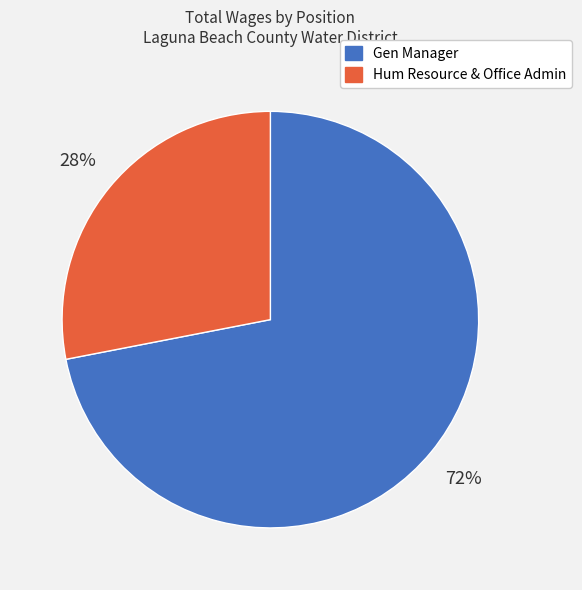

The Hum Resource & Office Admin slice represents 37% of the pie. True or false?

False